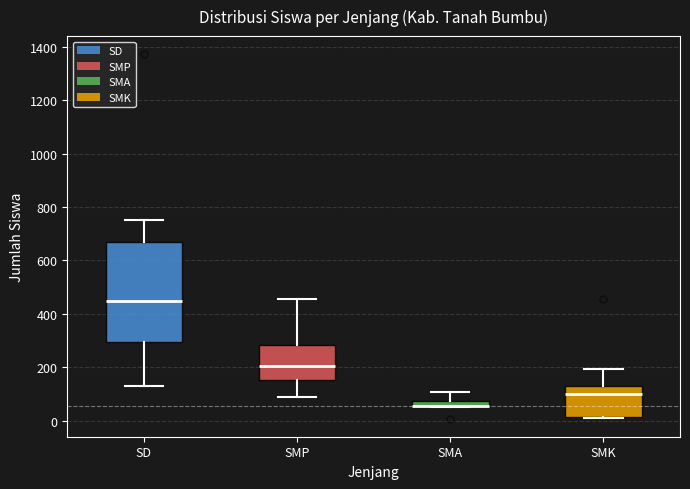

Where does the median line of the box for SD sit on the y-axis? The values are not printed on the chart, so give them approximately, as read against the axis.

440